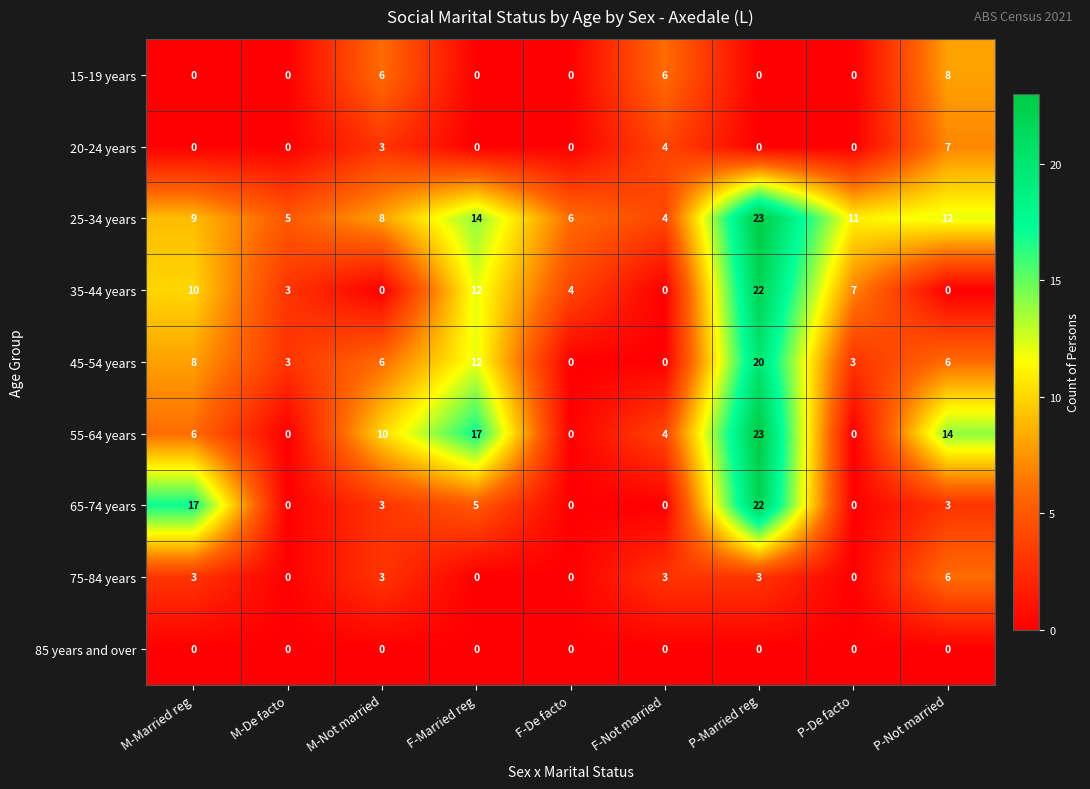

What is the difference between the second highest and minimum values in the 45-54 years series?

12